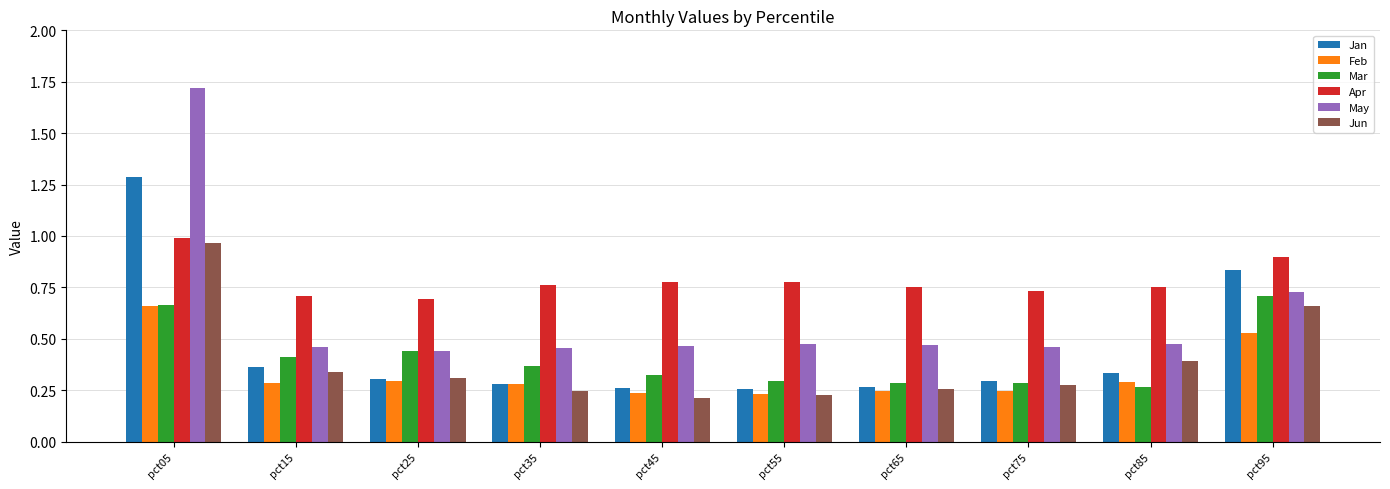

The value of Feb at pct65 is 0.2. True or false?

True